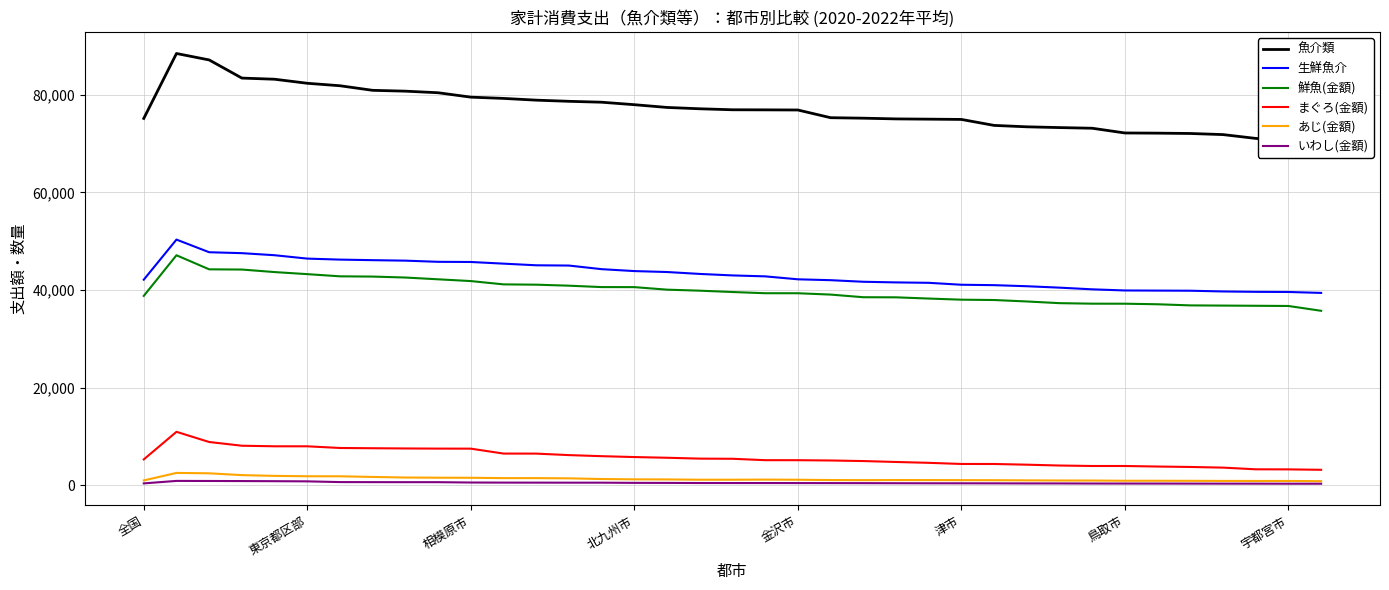

How many interior local peaks does the 鮮魚(金額) series have?

1